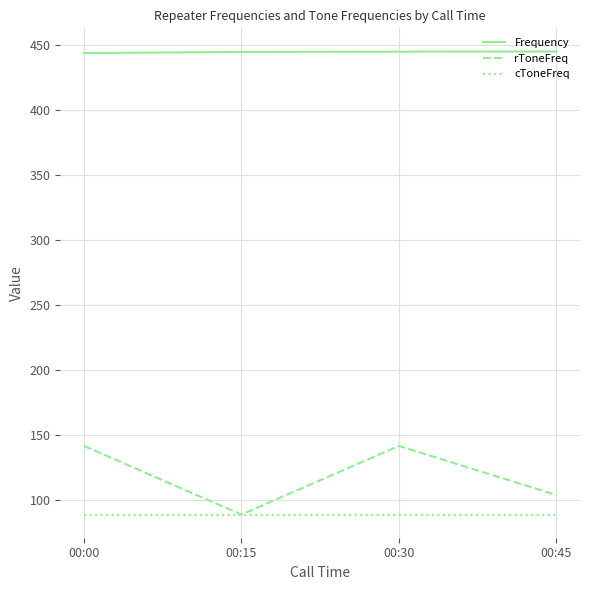

Rank the series at 00:45 from lowest to highest value.

cToneFreq, rToneFreq, Frequency